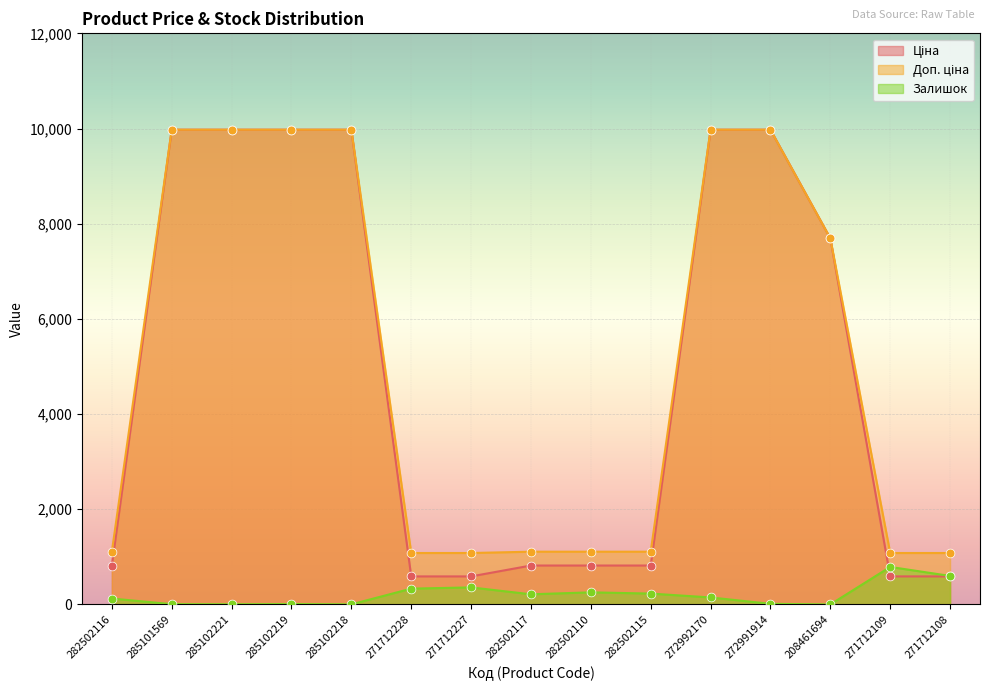

Which series reaches the minimum Y coordinate?

Залишок